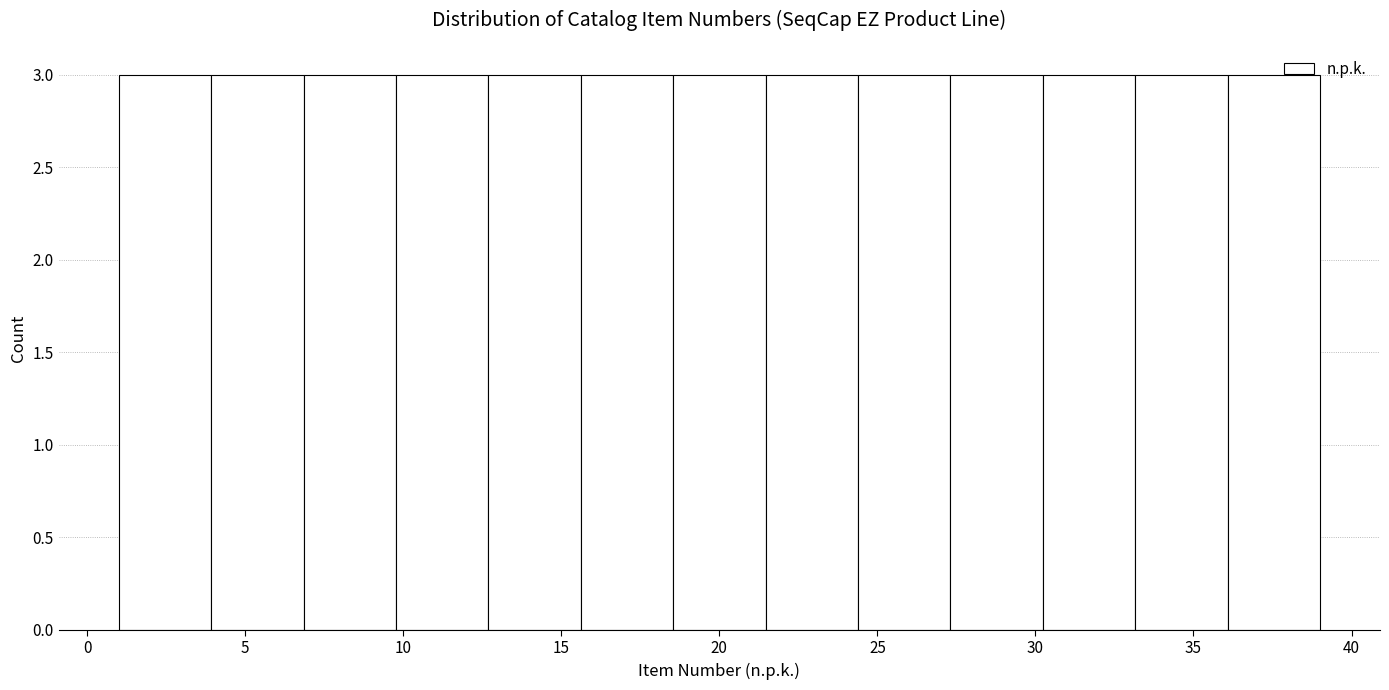

Reading left to right, list every bar in this chart as the range it spans on the x-axis followed by its height. Neither the bar edges nor the heights are printed on the chart, so give them approximately, as read against the axes.

1.0 to 4.0: 3
4.0 to 7.0: 3
7.0 to 10.0: 3
10.0 to 12.5: 3
12.5 to 15.5: 3
15.5 to 18.5: 3
18.5 to 21.5: 3
21.5 to 24.5: 3
24.5 to 27.5: 3
27.5 to 30.0: 3
30.0 to 33.0: 3
33.0 to 36.0: 3
36.0 to 39.0: 3